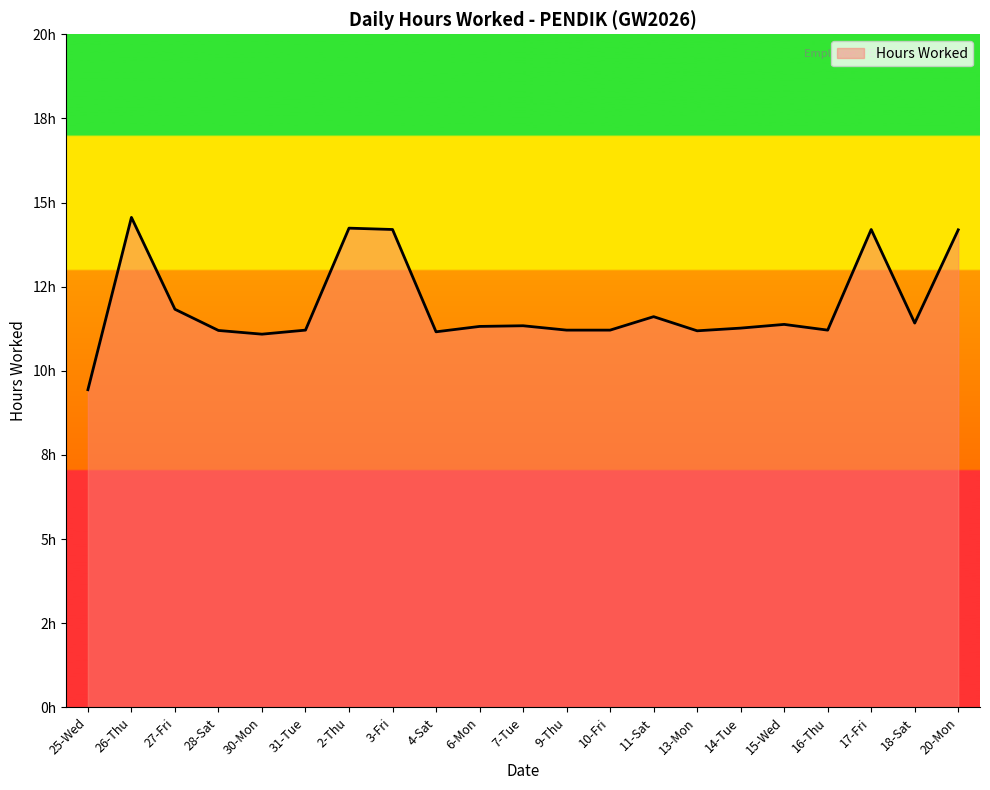

Approximately how many times larger is the value at 3-Fri compared to 9-Thu?

1.3